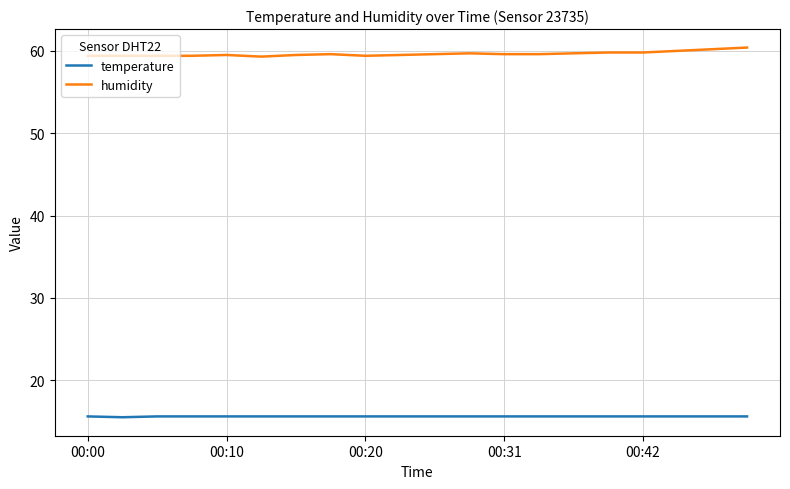

What is the difference between the maximum and second lowest values in the humidity series?

1.0